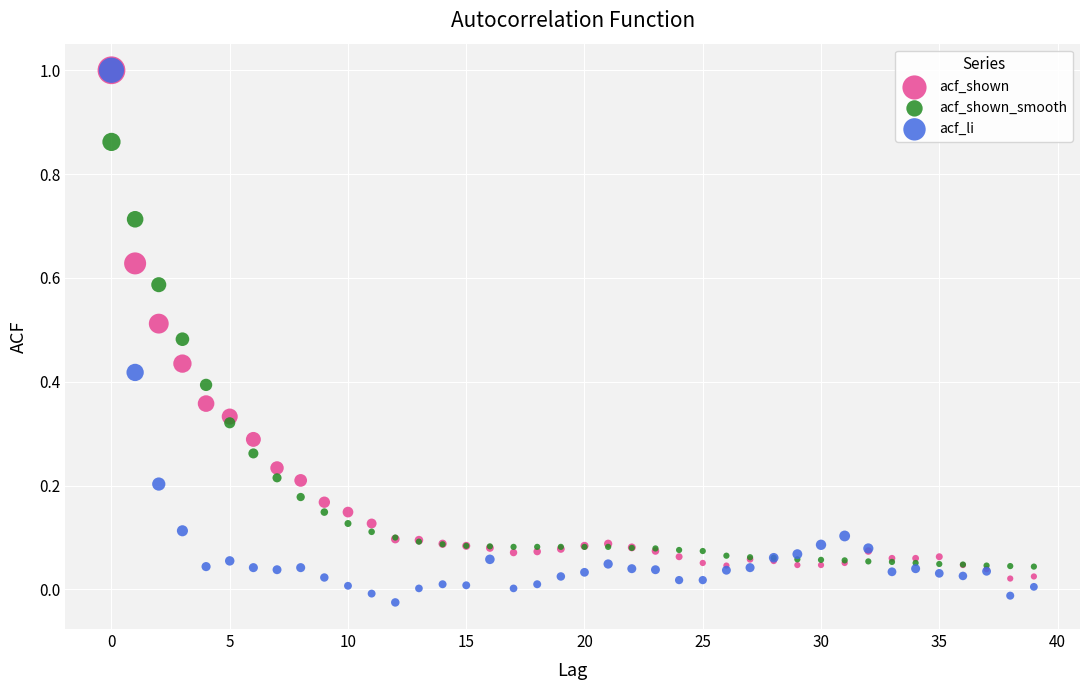

Which series contains the lowest Y value?

acf_li